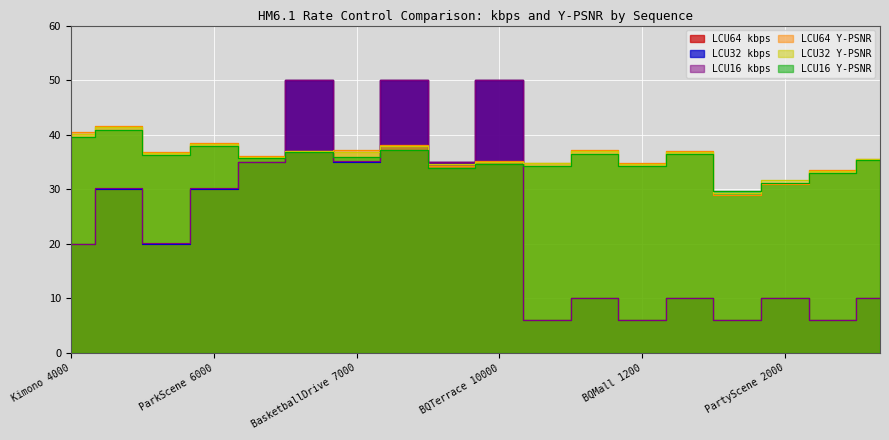

True or false: LCU32 Y-PSNR has a value of 35.0 at BQTerrace 10000.

True